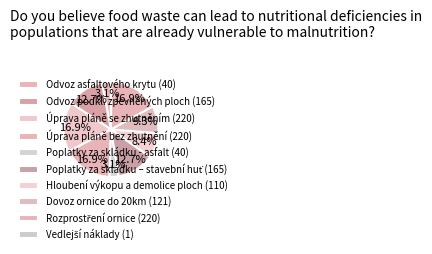

The Úprava pláně bez zhutnění slice represents 5% of the pie. True or false?

False